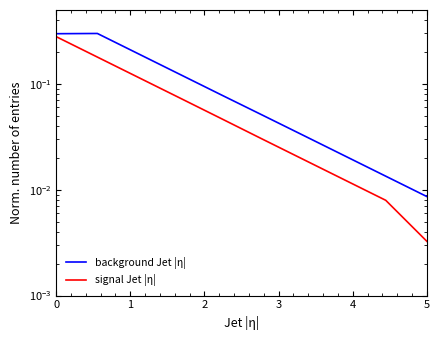

What is the sum of all signal Jet |η| values?

0.8